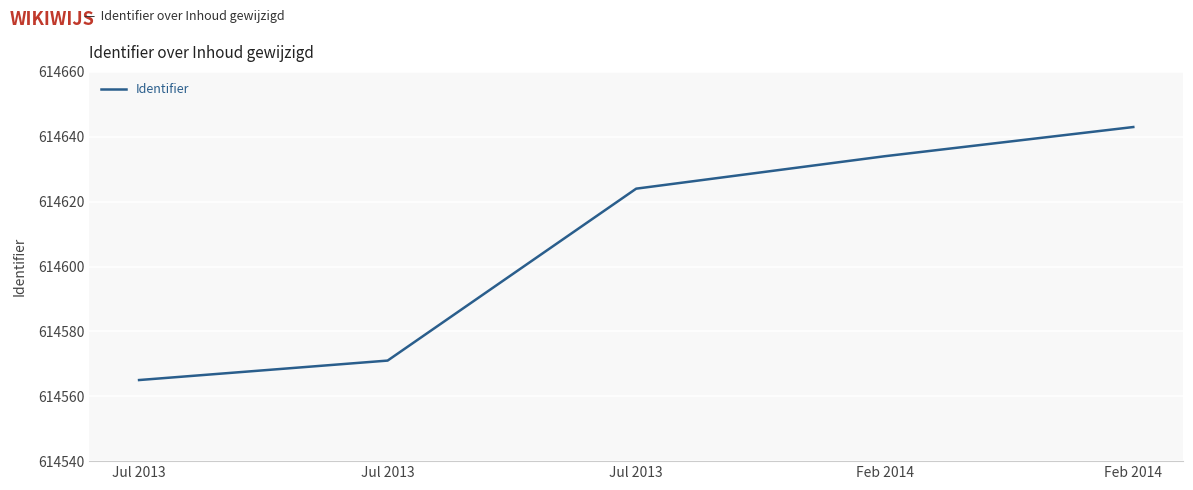

How many lines are shown in the chart?

1